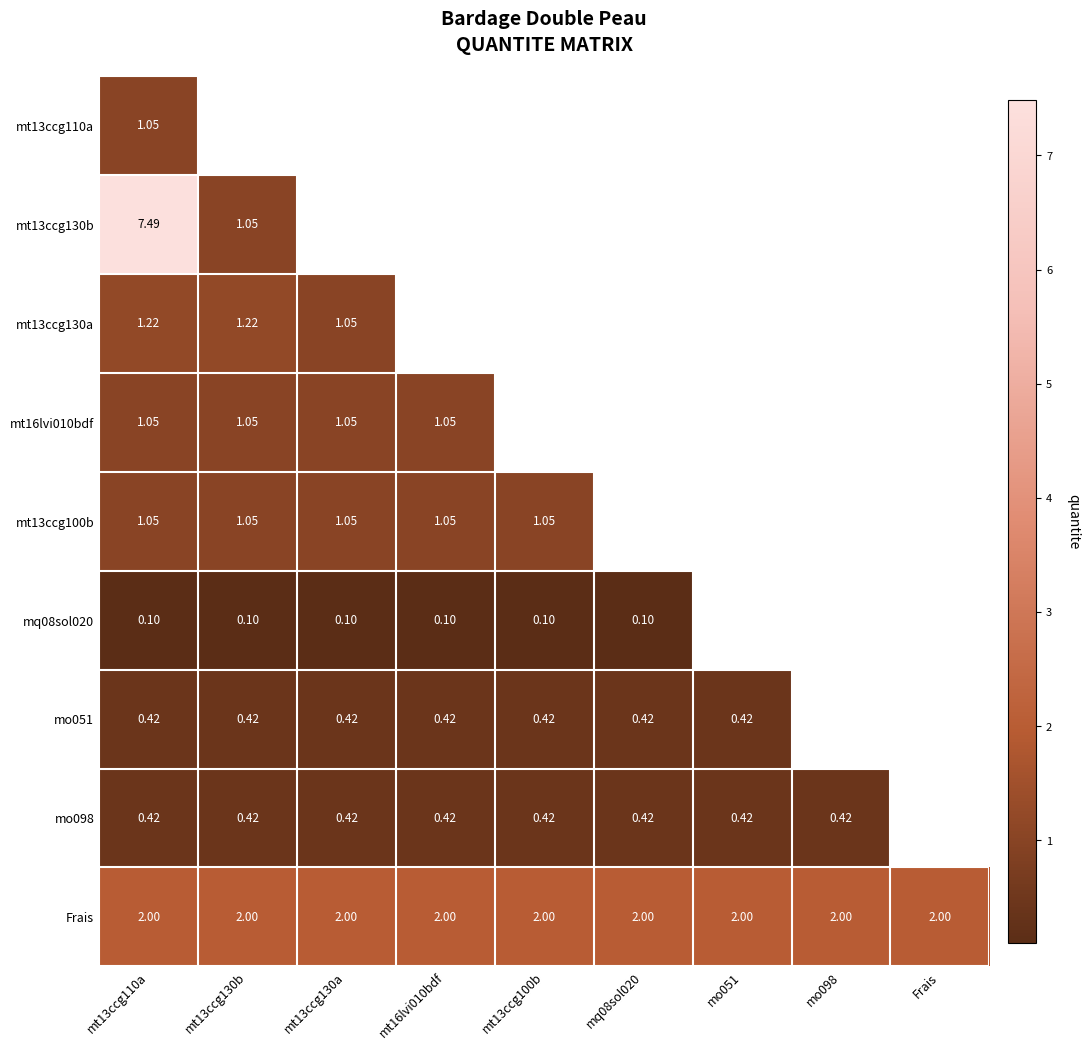

At how many categories does at least one series exceed 4?

2